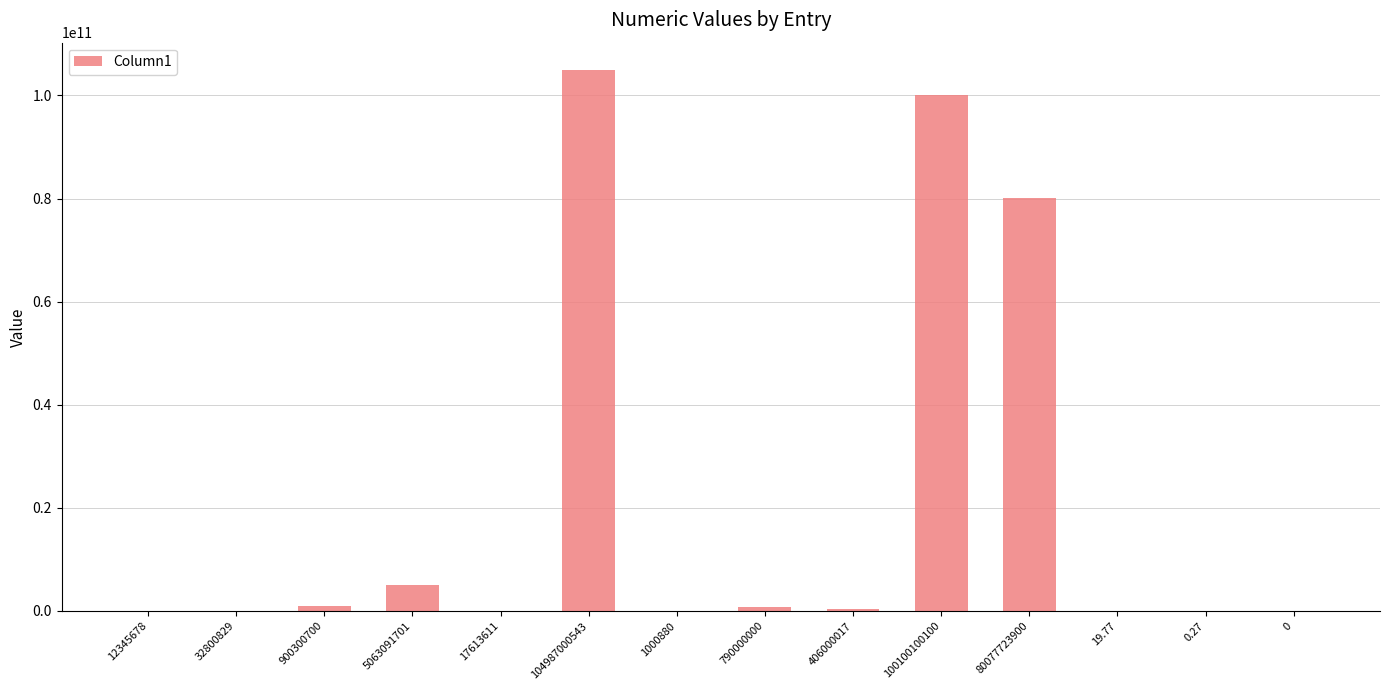

What is the sum of the values at 12345678 and 900300700?

912646378.0